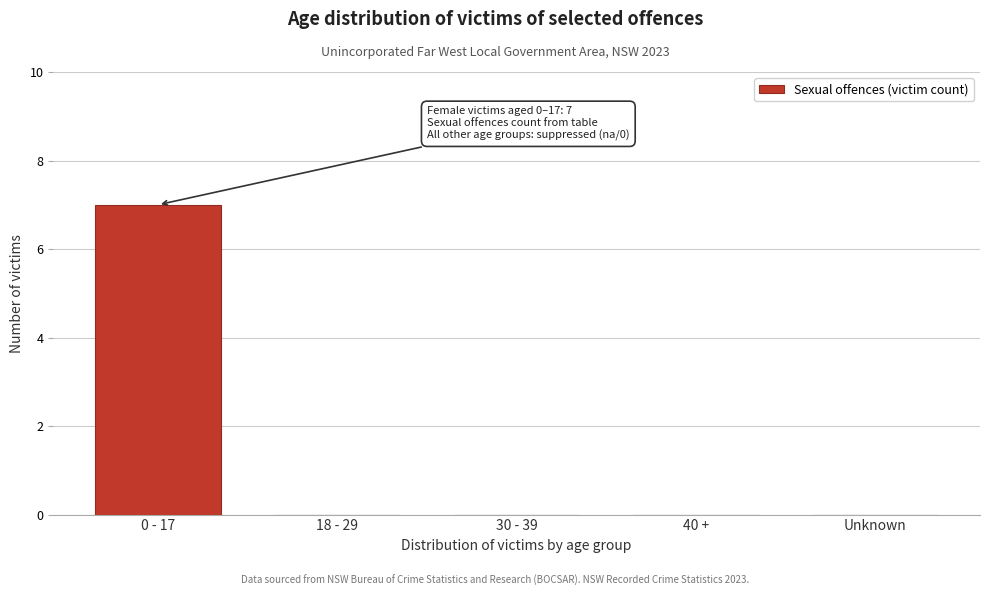

Reading left to right, what are all the values shown in this chart?

0 - 17=7	18 - 29=0	30 - 39=0	40 +=0	Unknown=0